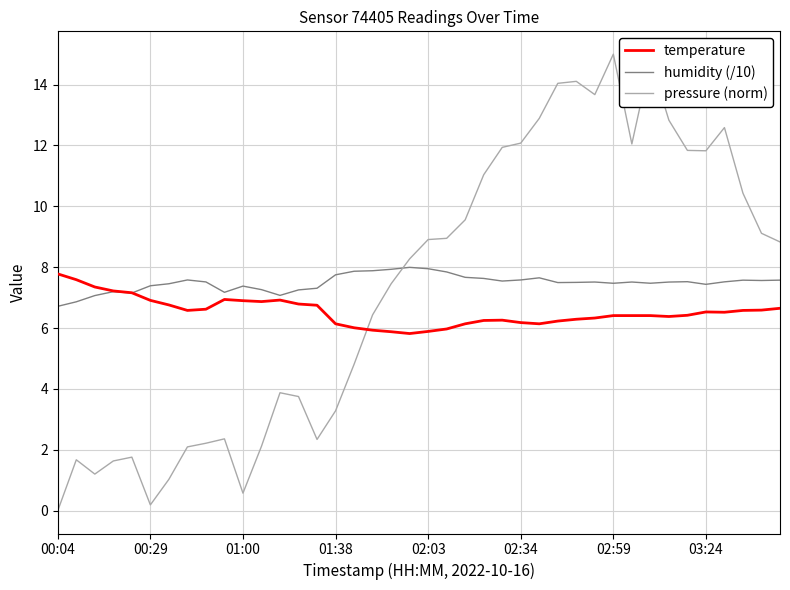

How many positive values does the pressure (norm) series have?

39